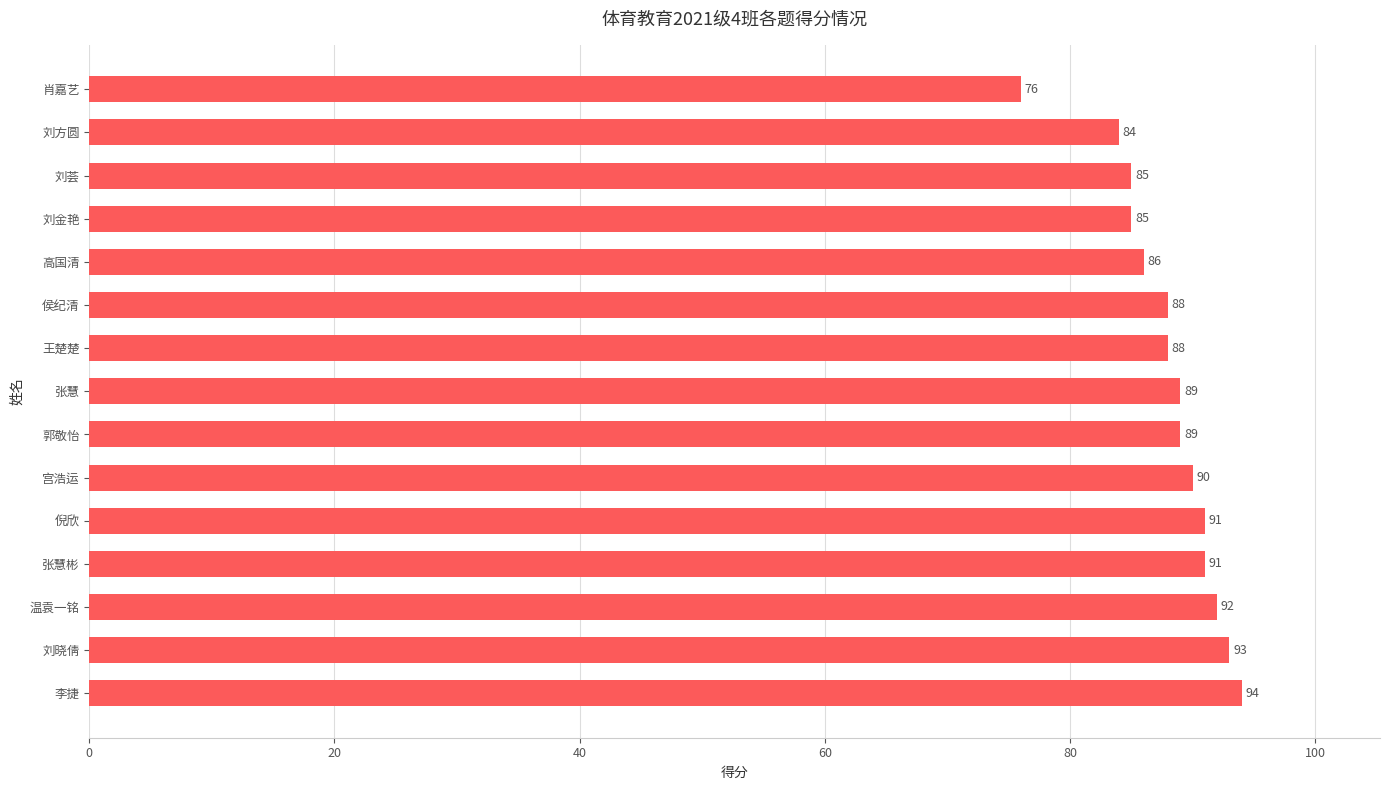

Are the bars horizontal?

Yes